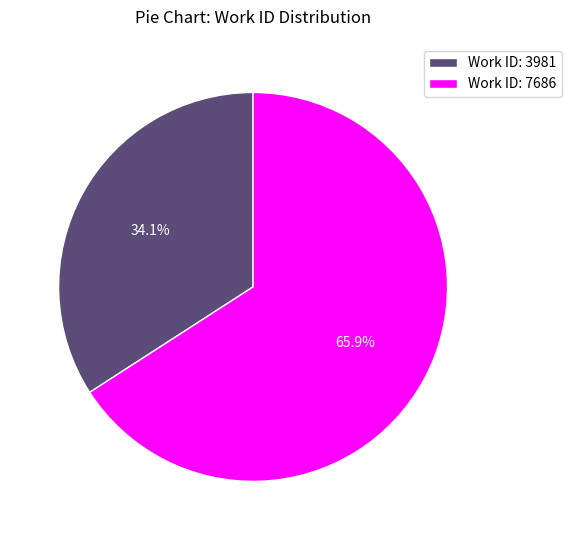

Do Work ID: 3981 and Work ID: 7686 together represent more than half of the pie?

Yes